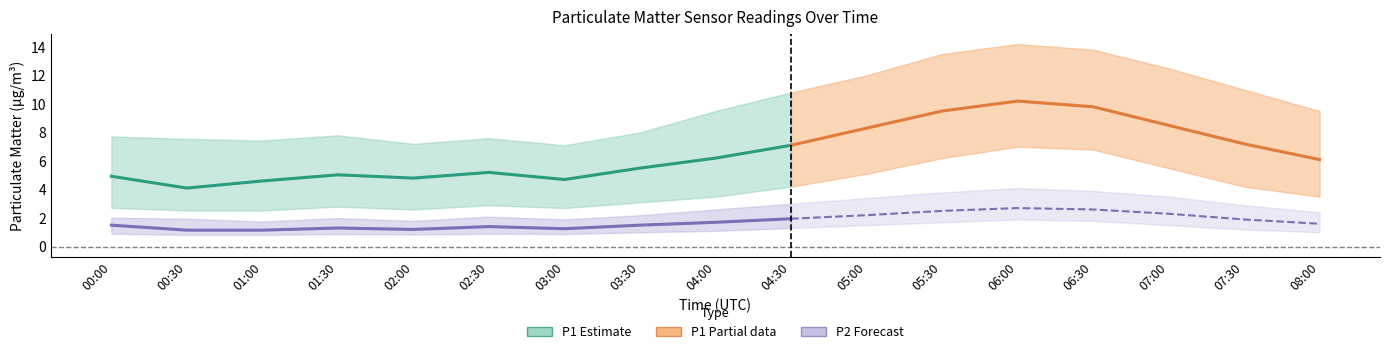

At how many categories does at least one series exceed 8?

9